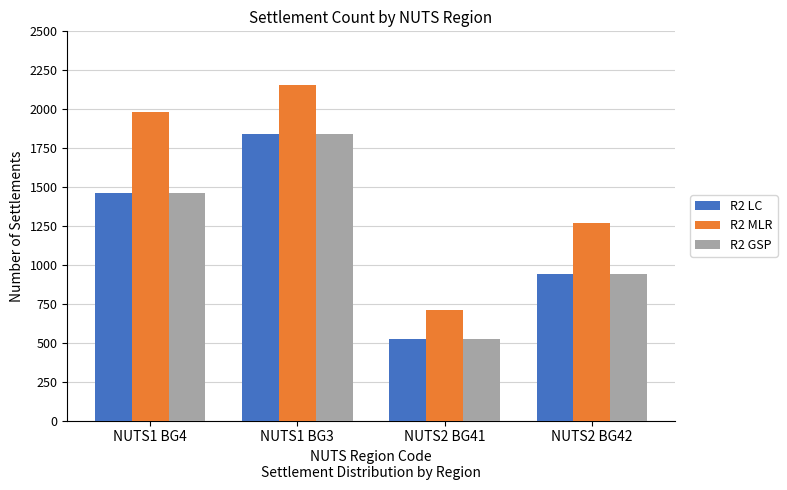

How many series are shown in this chart?

3